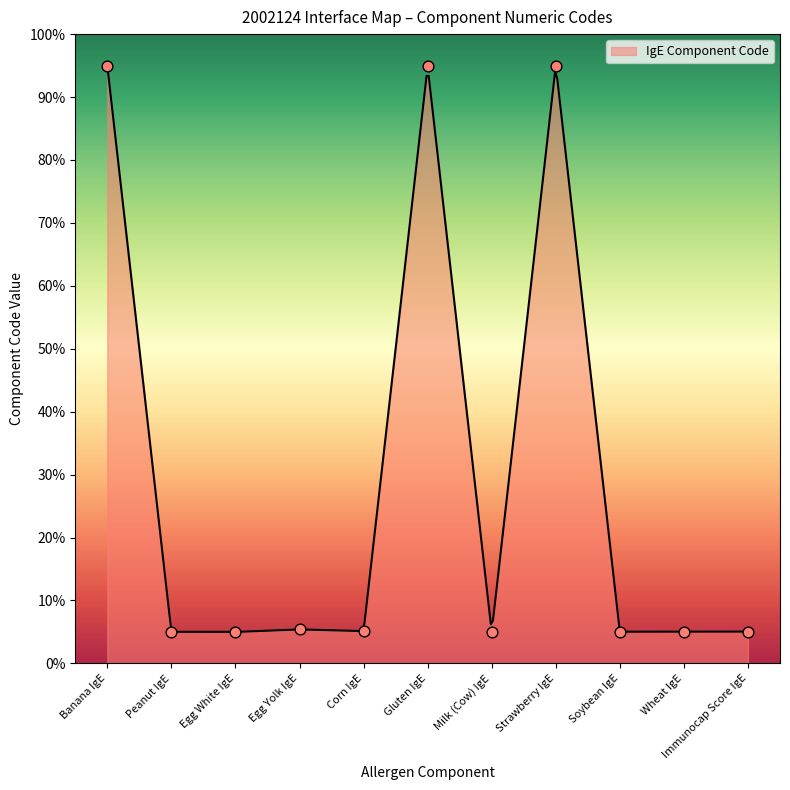

What is the change in value from Banana IgE to Gluten IgE?

-0.1